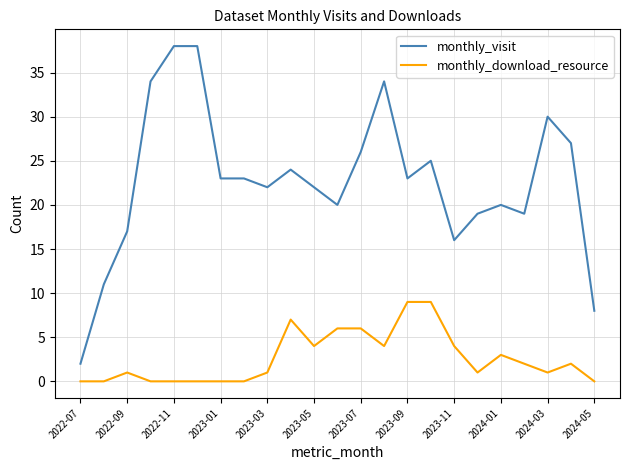

List the series in order of their peak value, lowest first.

monthly_download_resource, monthly_visit